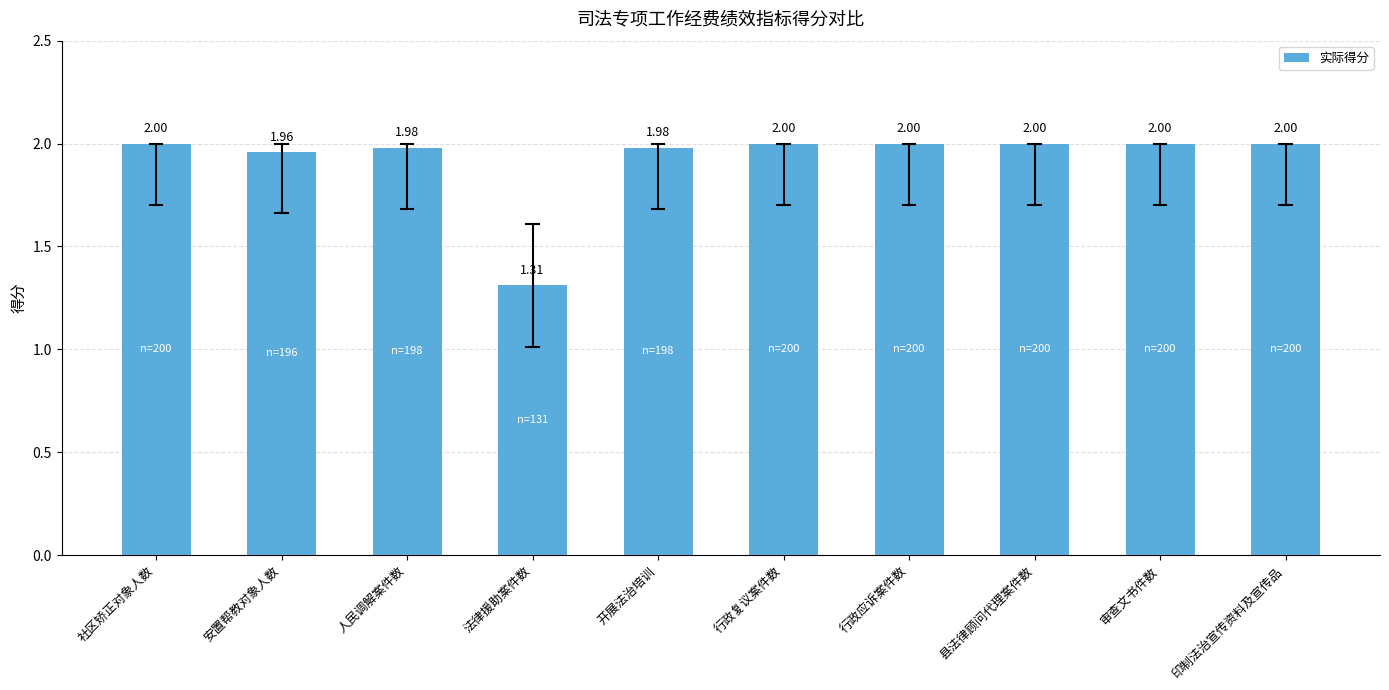

At which category does the chart reach its minimum across all series?

法律援助案件数